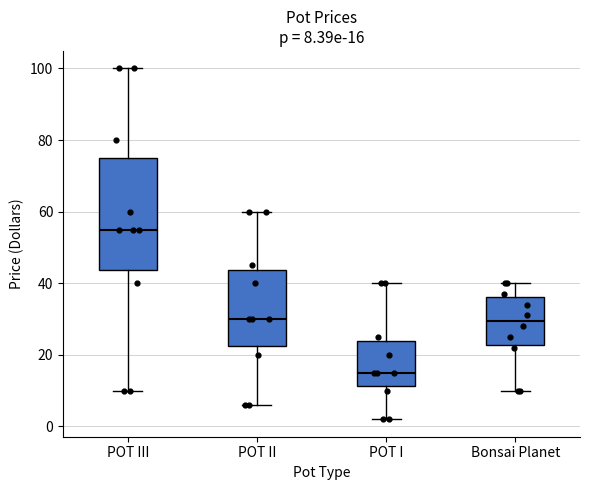

Comparing the boxes themselves (not the whiskers), which one is the tallest?

POT III